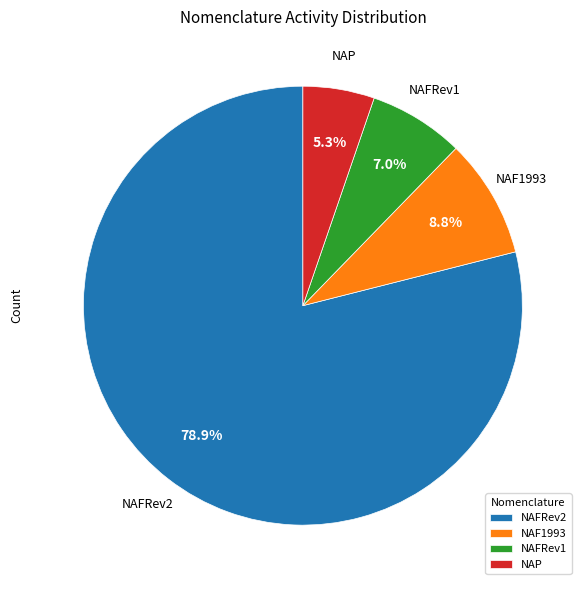

To the nearest percent, what is the difference between the largest and smallest slice percentages?

74%